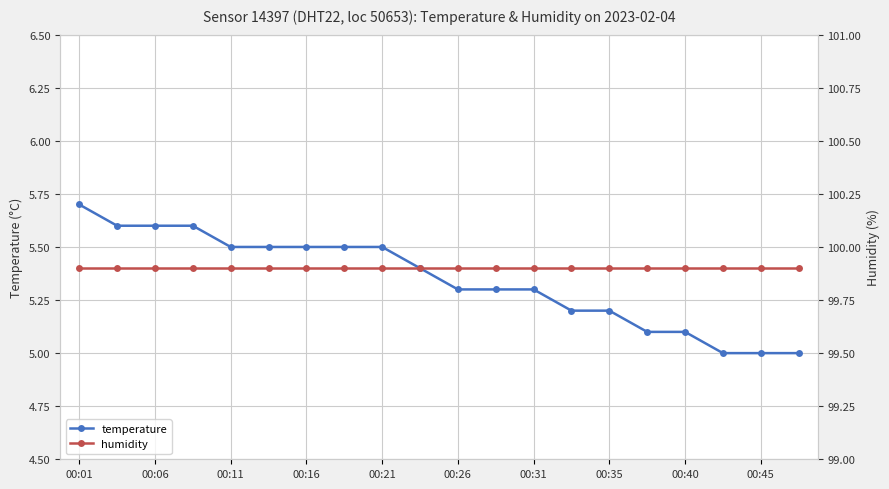

At how many categories does at least one series exceed 10?

20